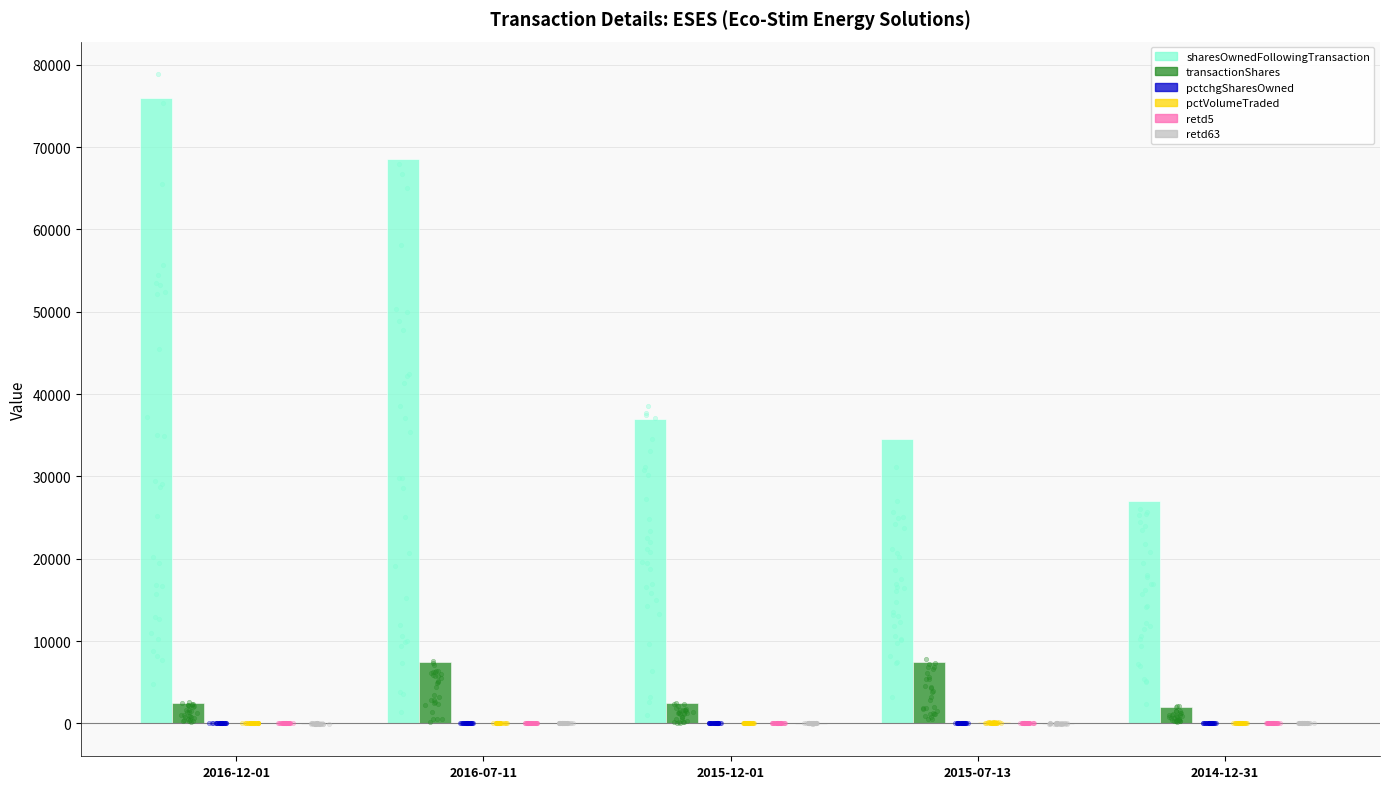

Which series has the largest total across all categories?

sharesOwnedFollowingTransaction